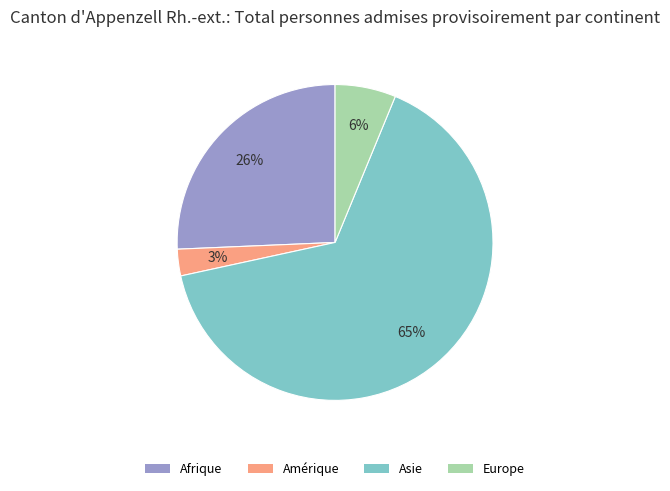

How many segments does this pie chart have?

4